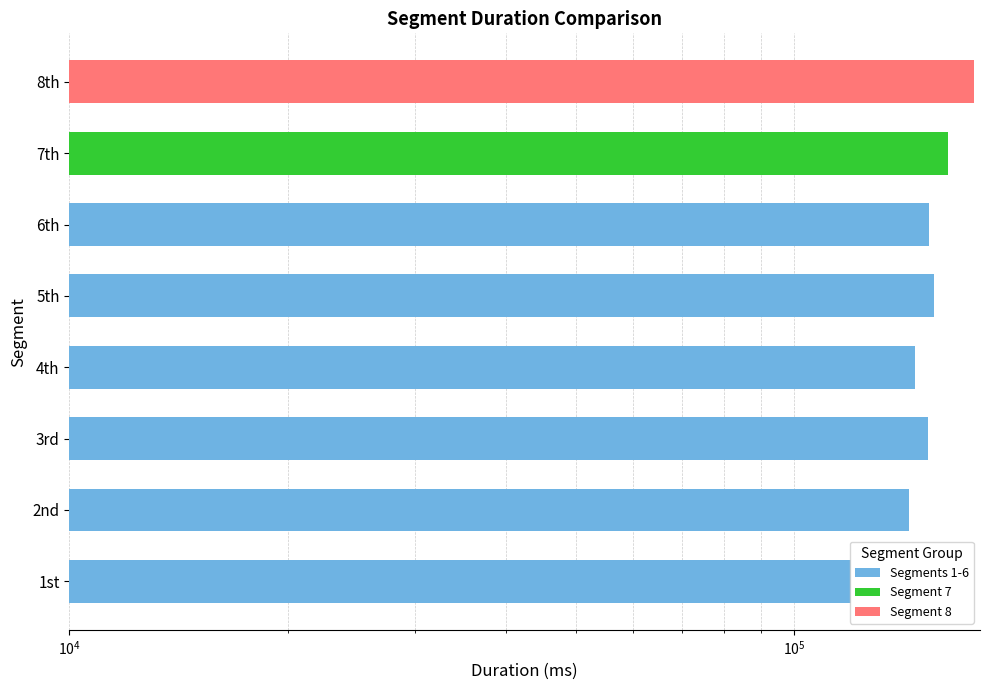

Does the chart contain any negative values?

No